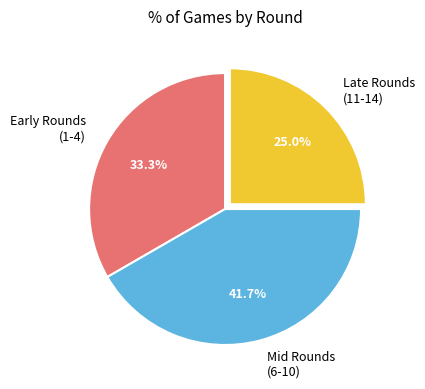

Combined, what portion of the pie is Early Rounds (1-4) and Late Rounds (11-14)?

58.3%